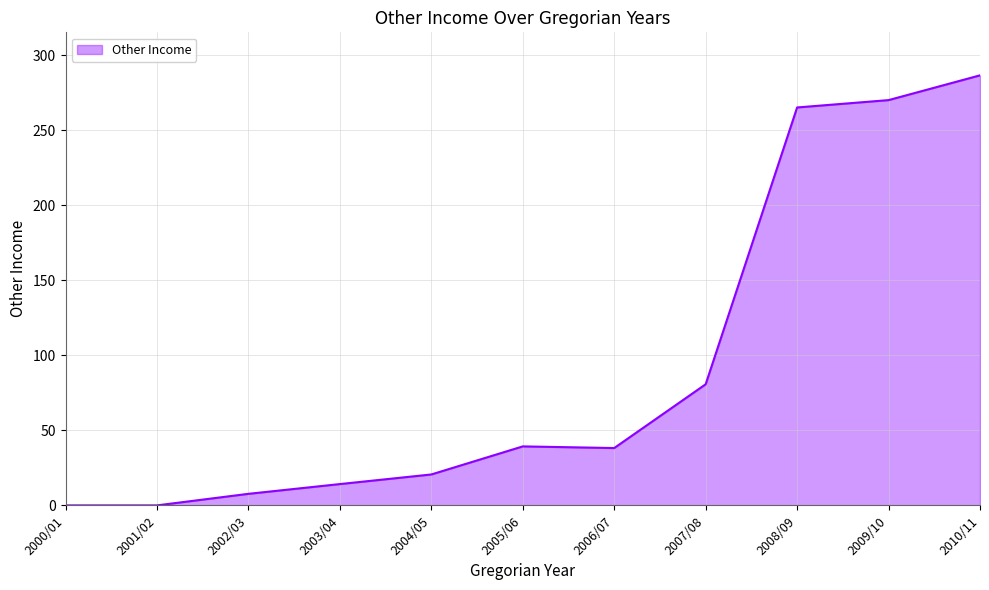

True or false: the data shows 182.9 at 2010/11.

False